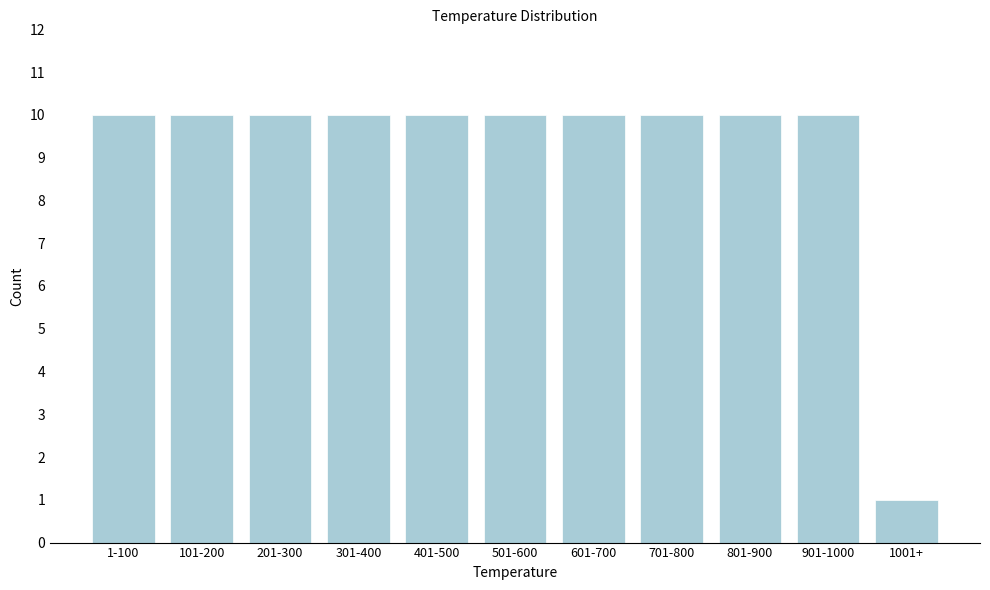

Reading left to right, extract all data points from this chart.

10	10	10	10	10	10	10	10	10	10	1